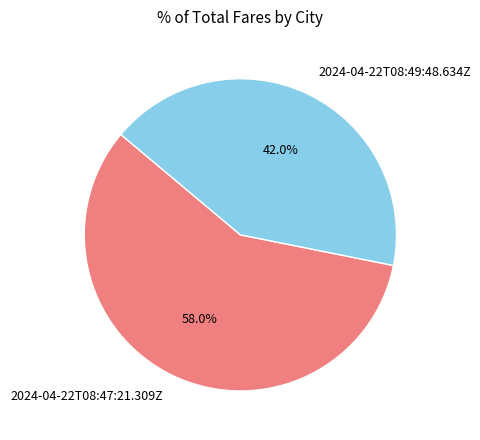

Which has a higher value, 2024-04-22T08:47:21.309Z or 2024-04-22T08:49:48.634Z?

2024-04-22T08:47:21.309Z